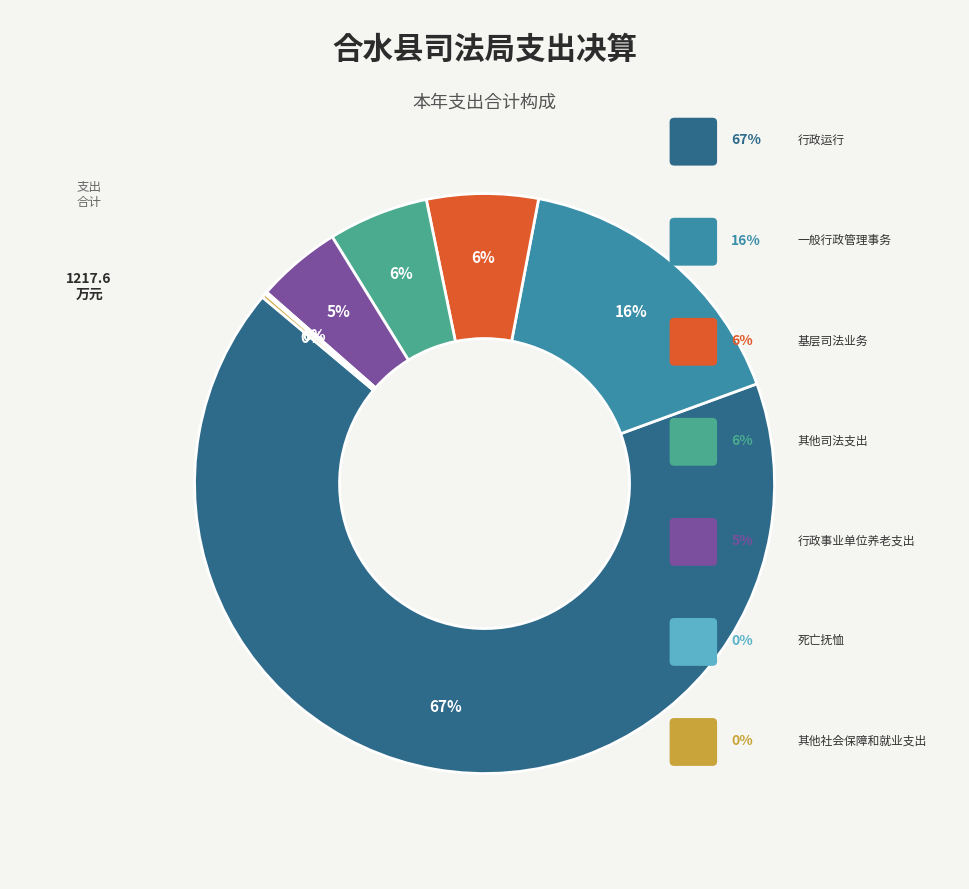

What is the smallest slice in the pie chart?

死亡抚恤